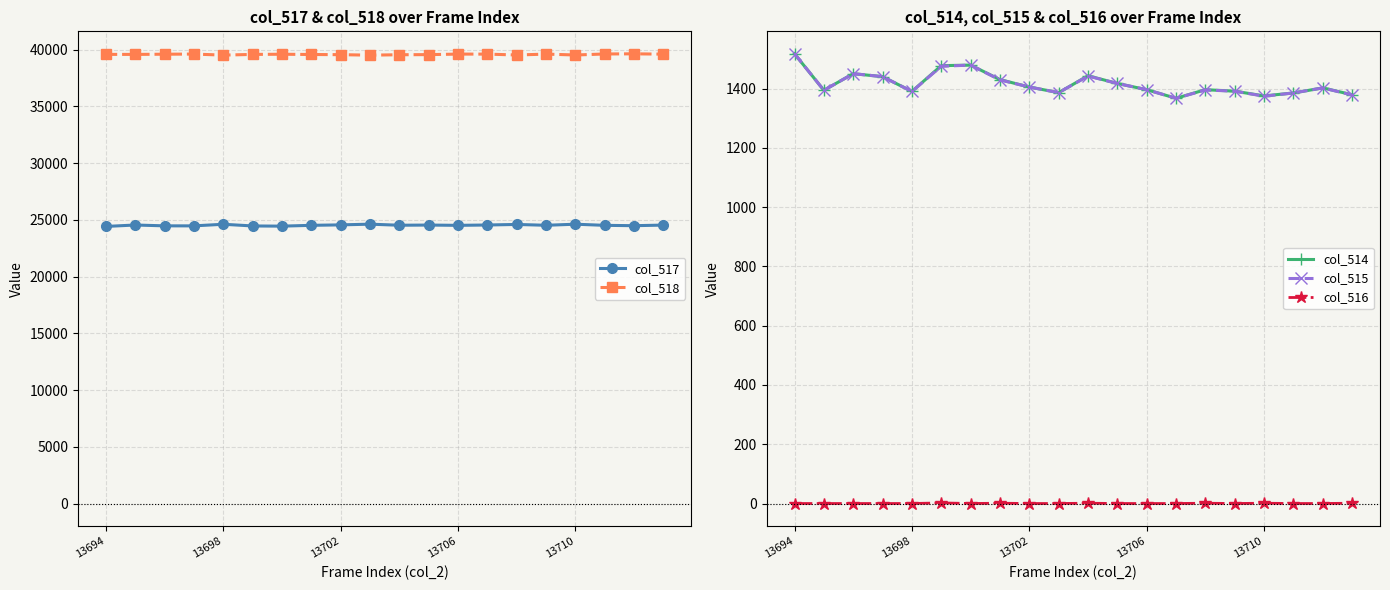

True or false: col_514 and col_516 intersect in this chart.

False